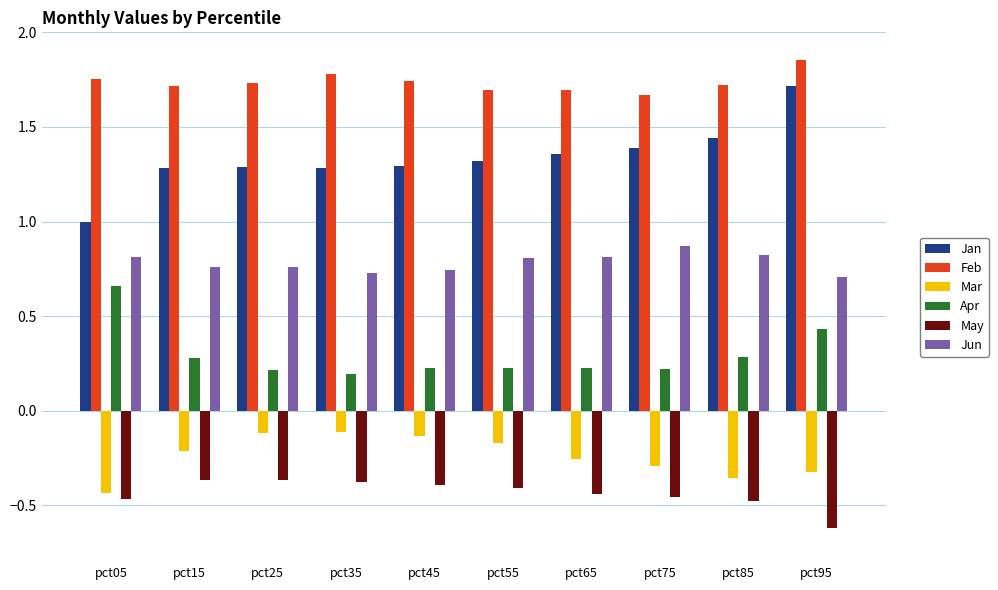

What is the spread (max minus min) of values at pct95?

2.5